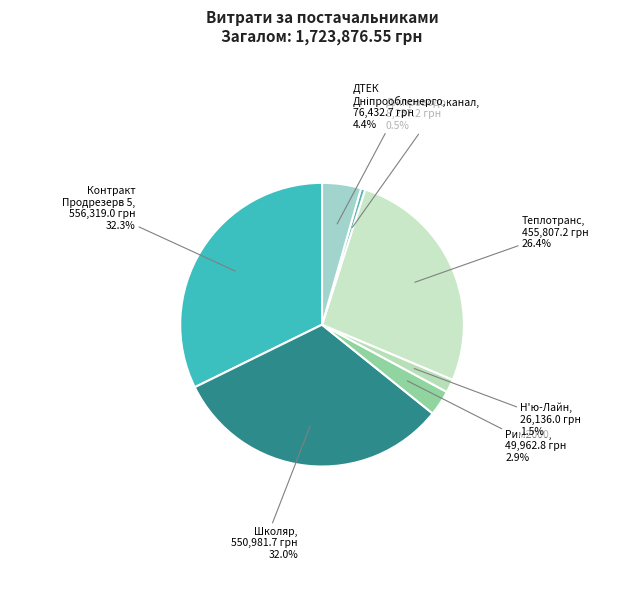

To the nearest percent, what is the average slice percentage?

14%